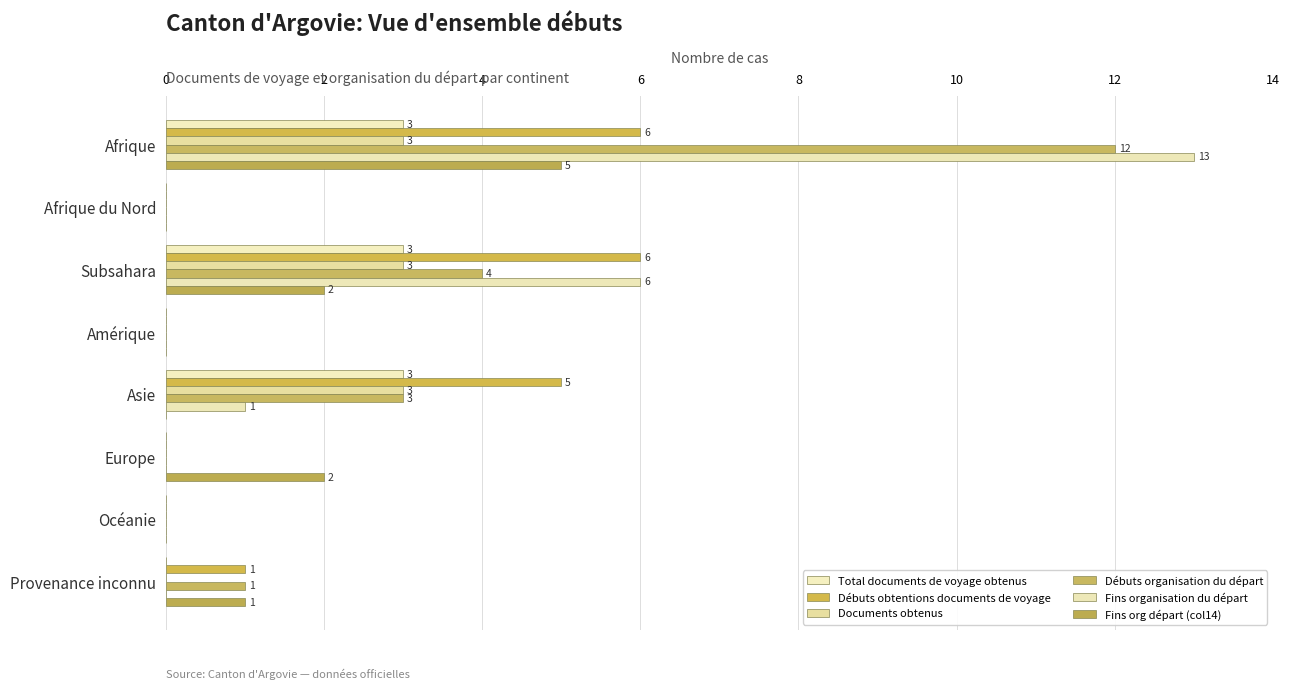

How many series are shown in this chart?

6